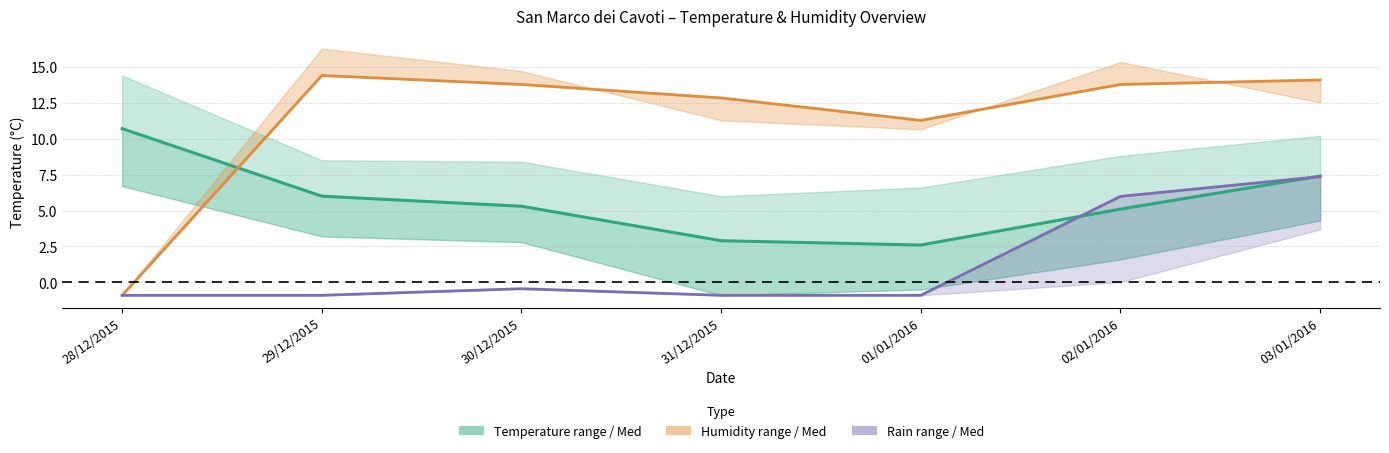

Reading right to left, transcribe all the data shown in this chart.

Temp Med: 7.4	5.1	2.6	2.9	5.3	6.0	10.7
Humidity Med Min: 14.1	13.8	11.3	12.8	13.8	14.4	-0.9
Rain Med: 7.4	6.0	-0.9	-0.9	-0.4	-0.9	-0.9